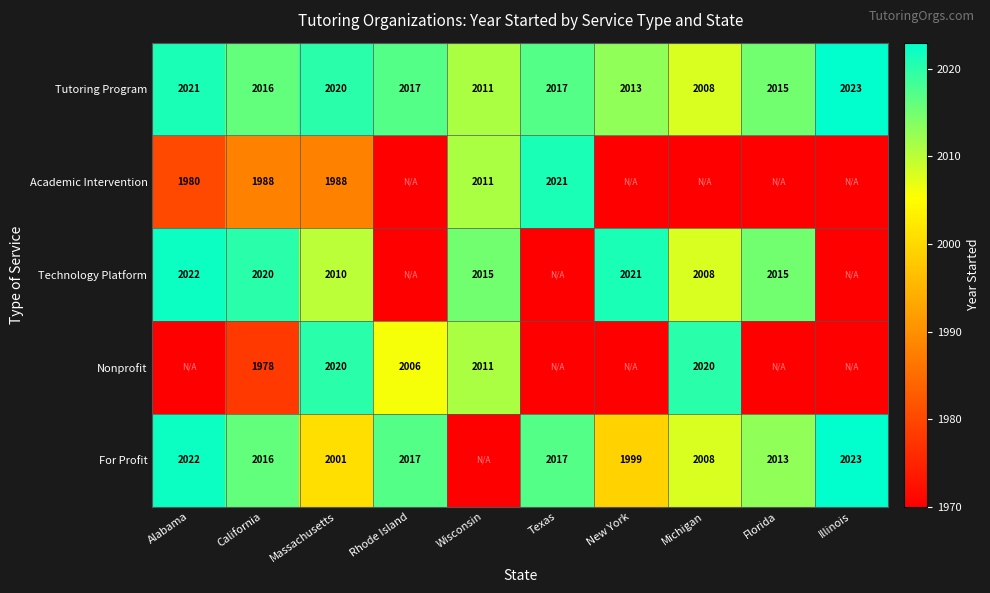

What is the difference between the highest and lowest values at California?

42